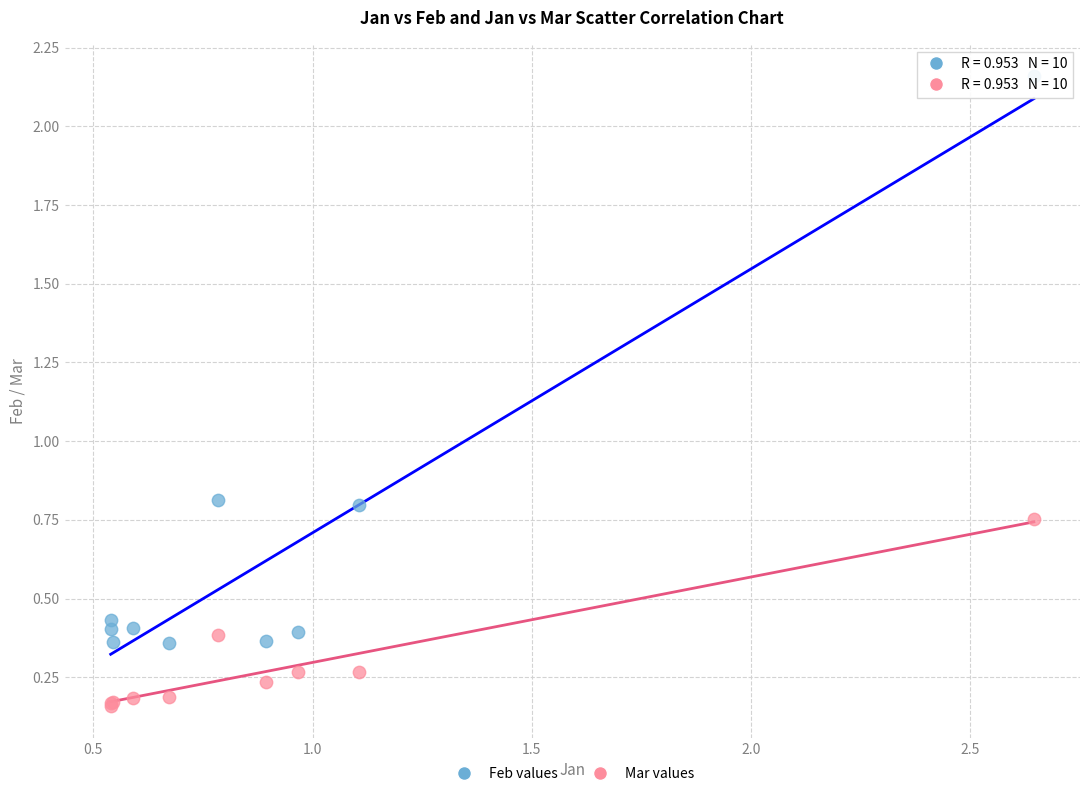

Which series has the widest spread of Y values?

Feb values